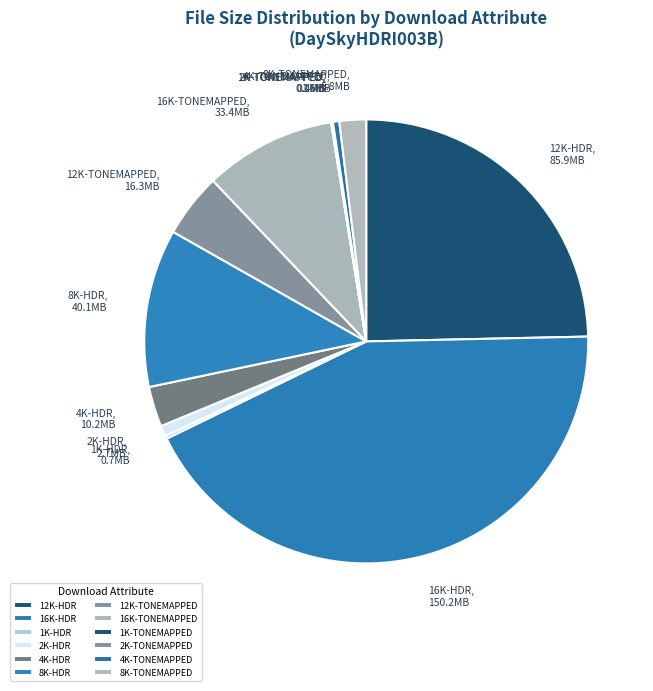

Which has a higher value, 8K-TONEMAPPED or 4K-TONEMAPPED?

8K-TONEMAPPED